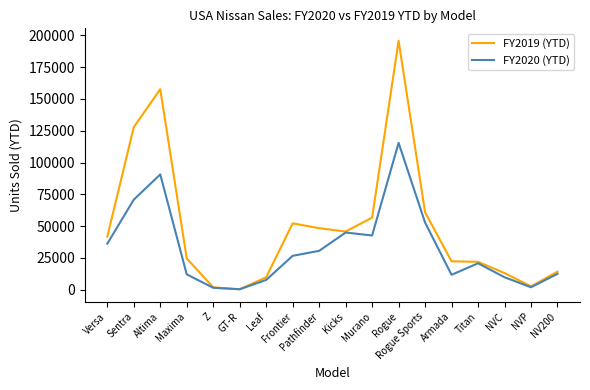

Rank the series by their average value, from lowest to highest.

FY2020 (YTD), FY2019 (YTD)